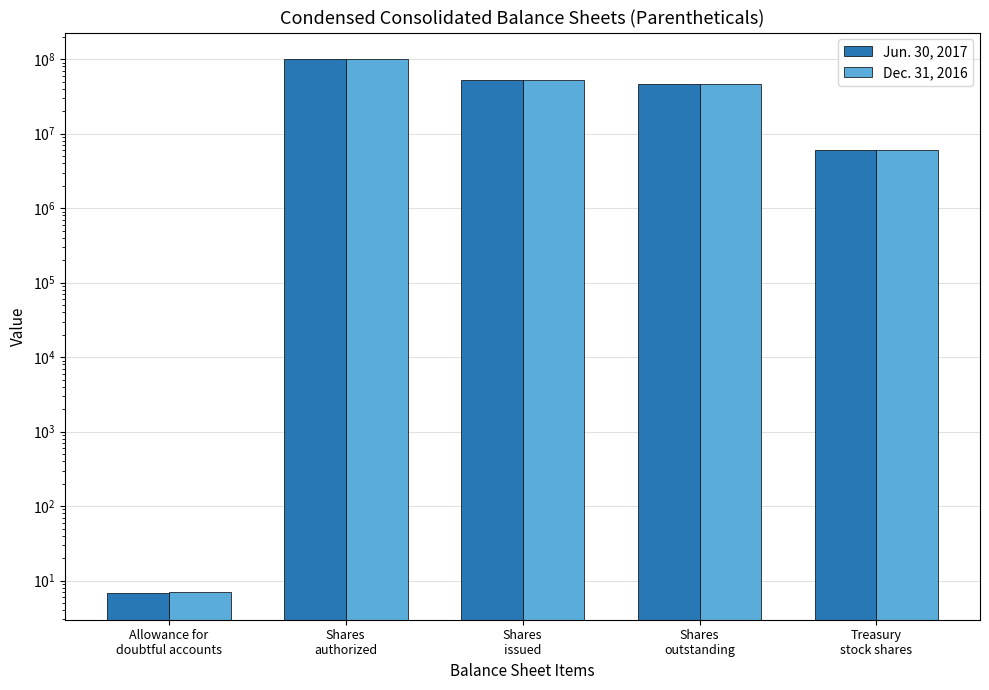

How many distinct data groups are displayed?

2